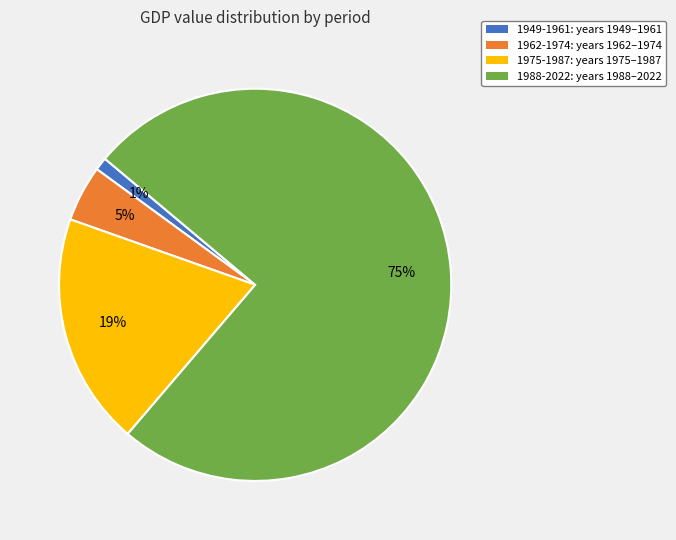

True or false: 1962-1974 accounts for 5% of the total.

True